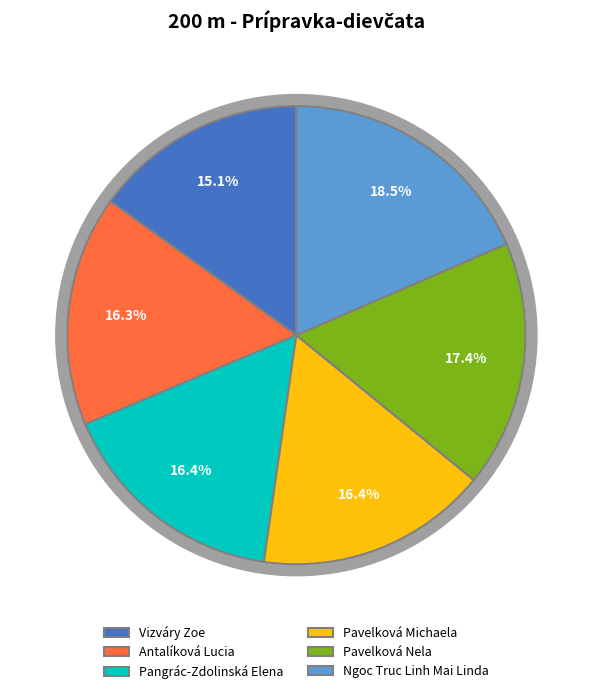

What percentage is NOT represented by Antalíková Lucia?

83.7%